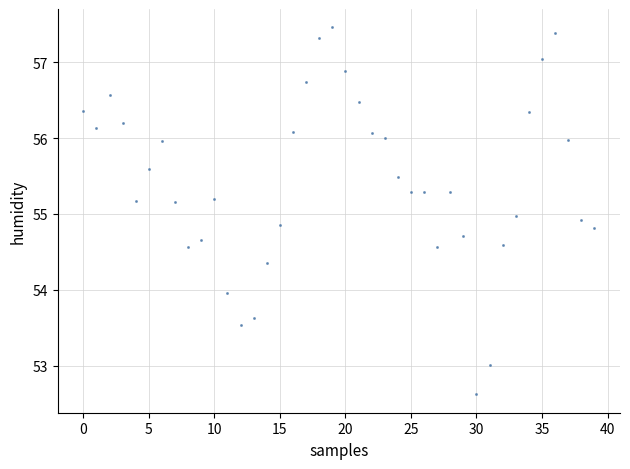

What is the range of Y values (max minus min)?

4.8